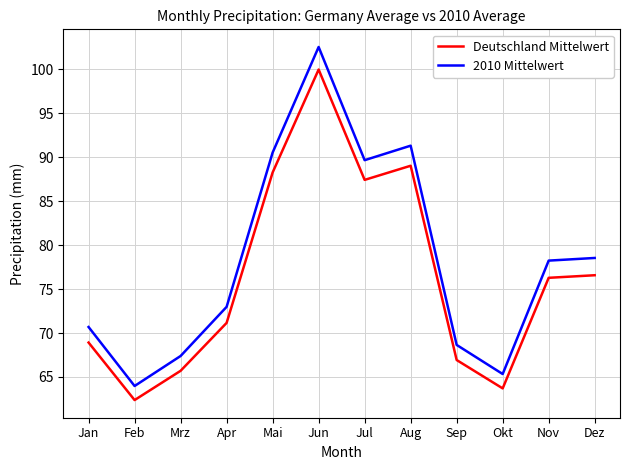

Rank the series at Apr from highest to lowest value.

2010 Mittelwert, Deutschland Mittelwert